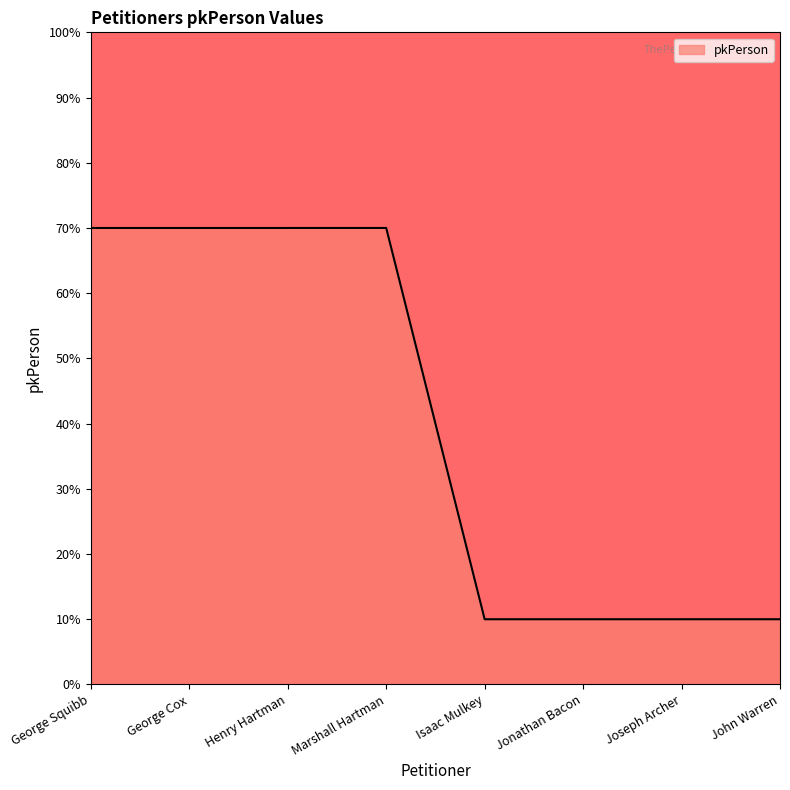

What is the difference between the second highest and minimum values?

60.0